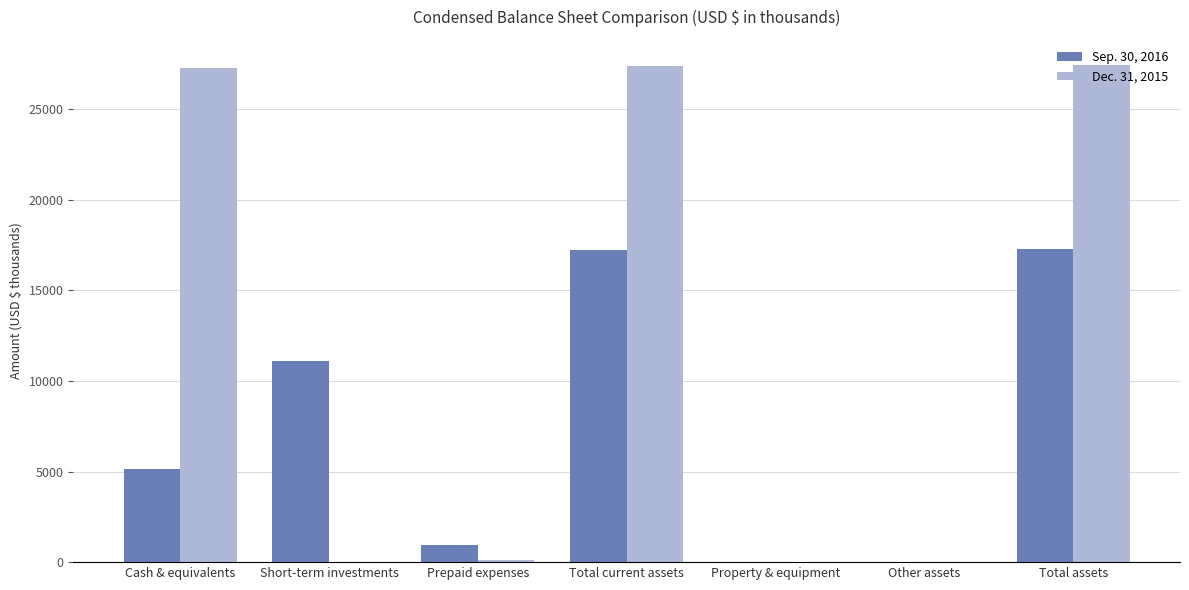

Is the value of Sep. 30, 2016 at Property & equipment greater than the value of Dec. 31, 2015 at Total assets?

No